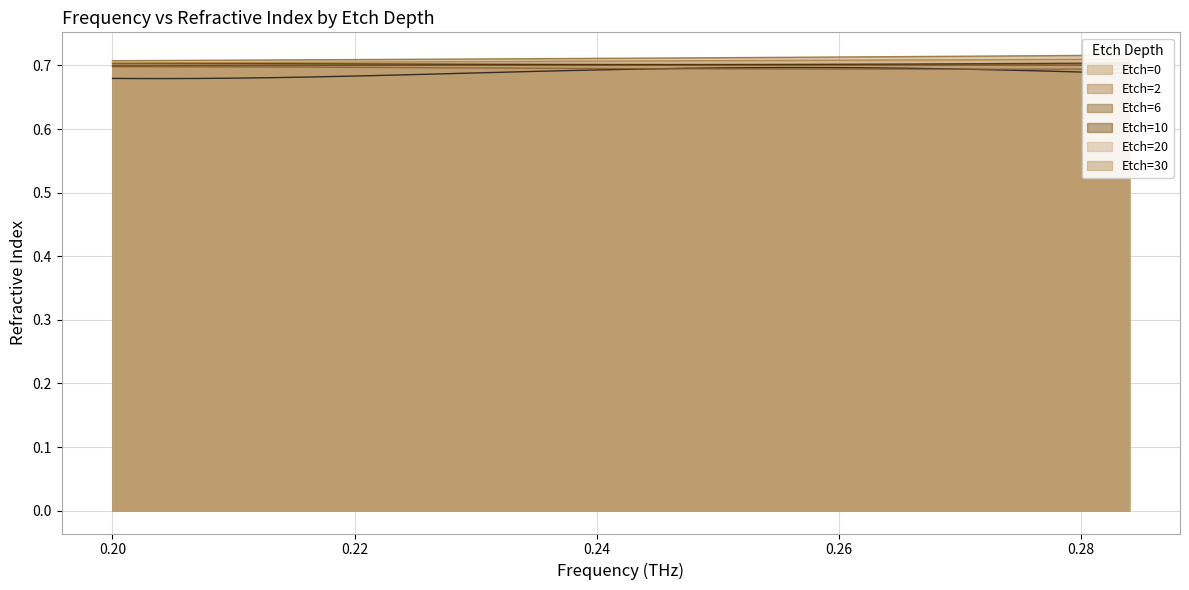

At how many categories does at least one series exceed 0?

37